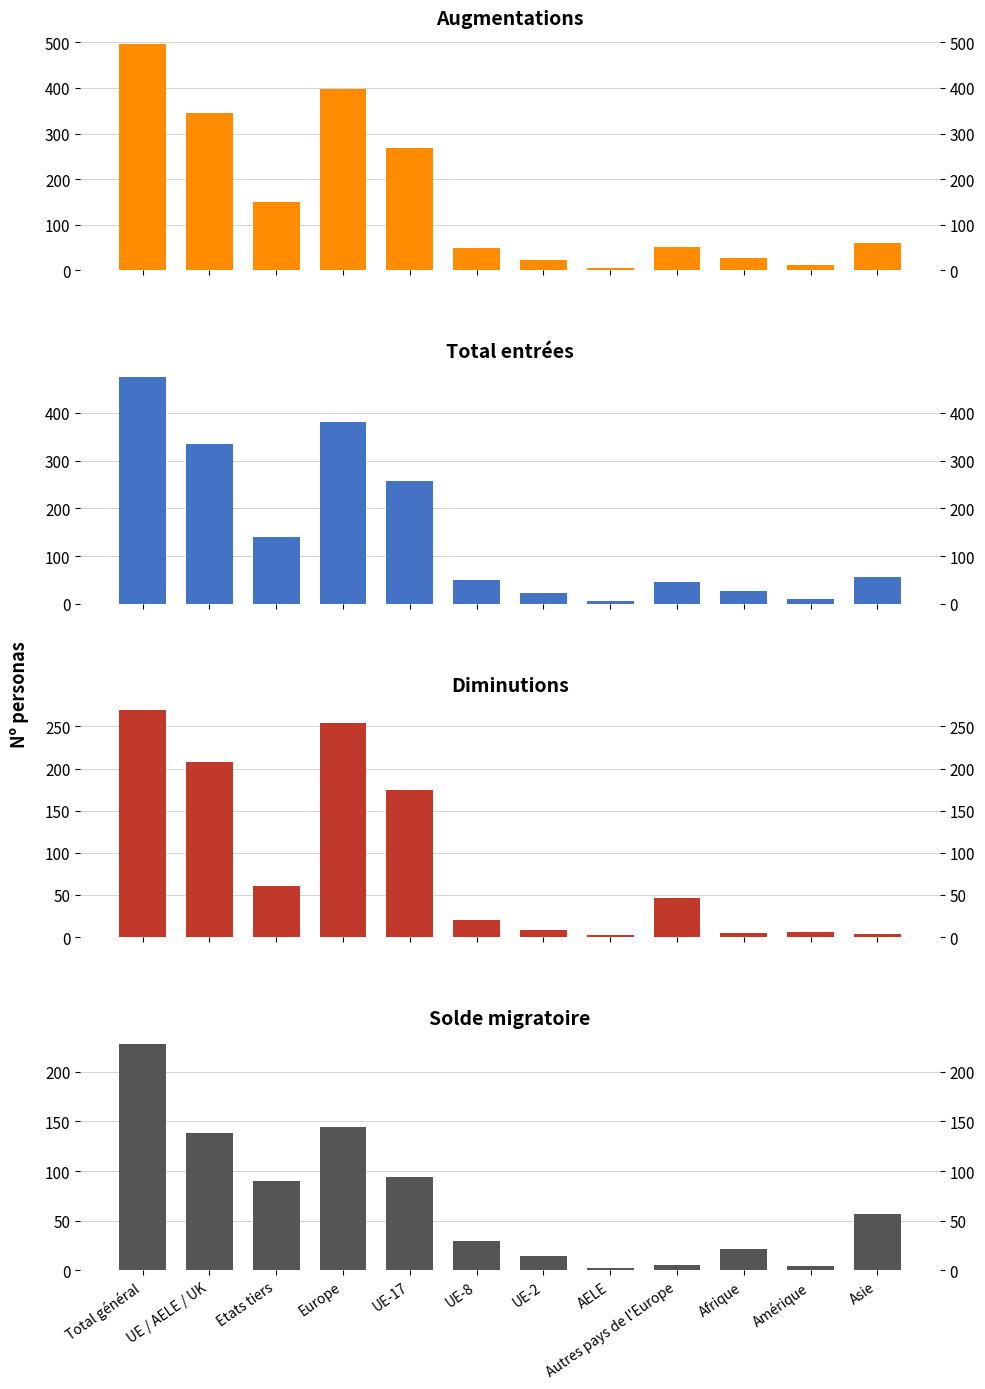

How many bars are there in total?

48